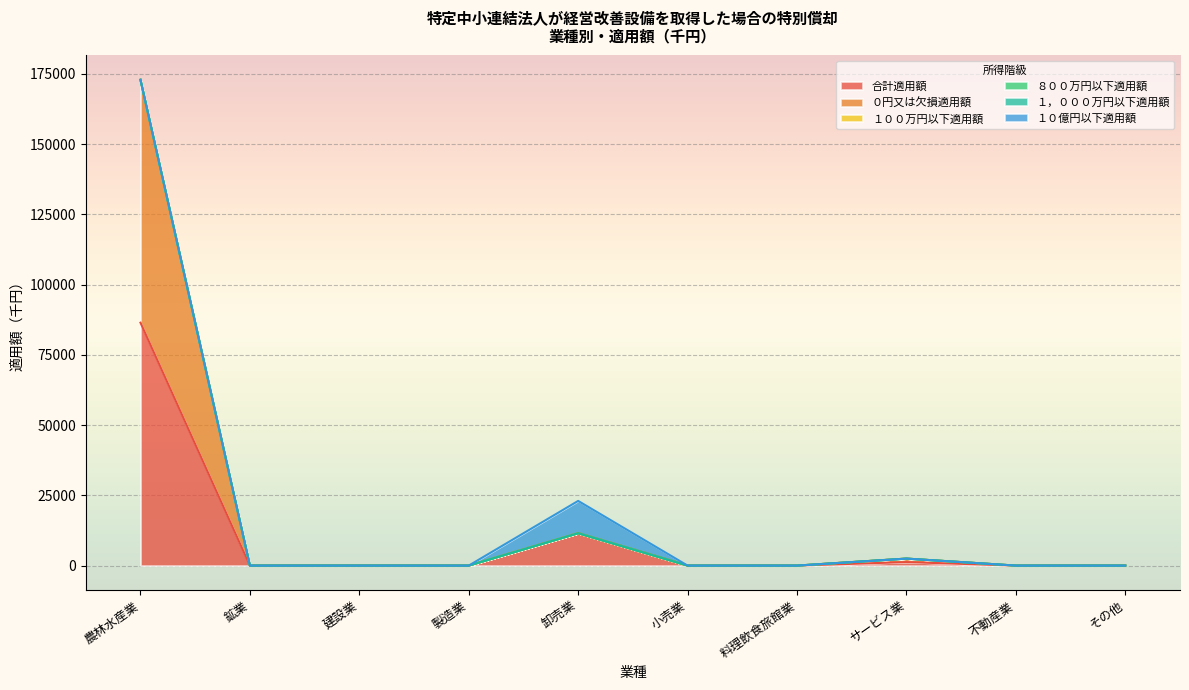

True or false: １００万円以下適用額 and 合計適用額 intersect in this chart.

False